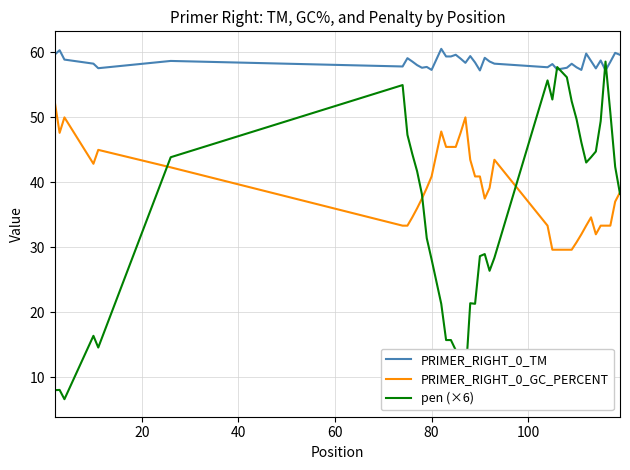

In PRIMER_RIGHT_0_TM, how many points are higher than both neighbors (excluding endpoints)?

13